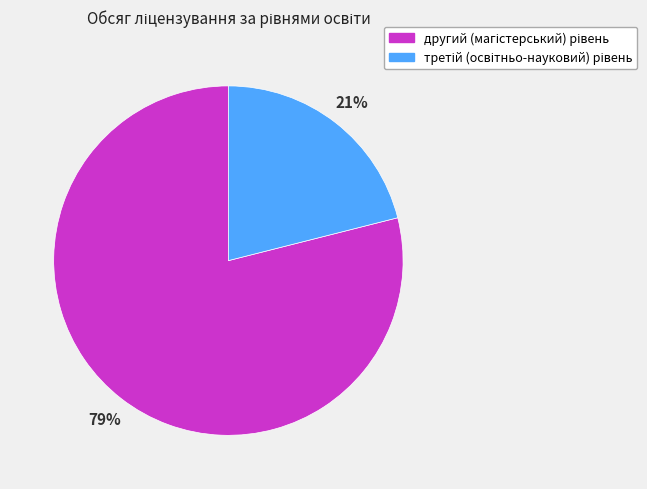

Is there any slice that represents more than half of the pie?

Yes